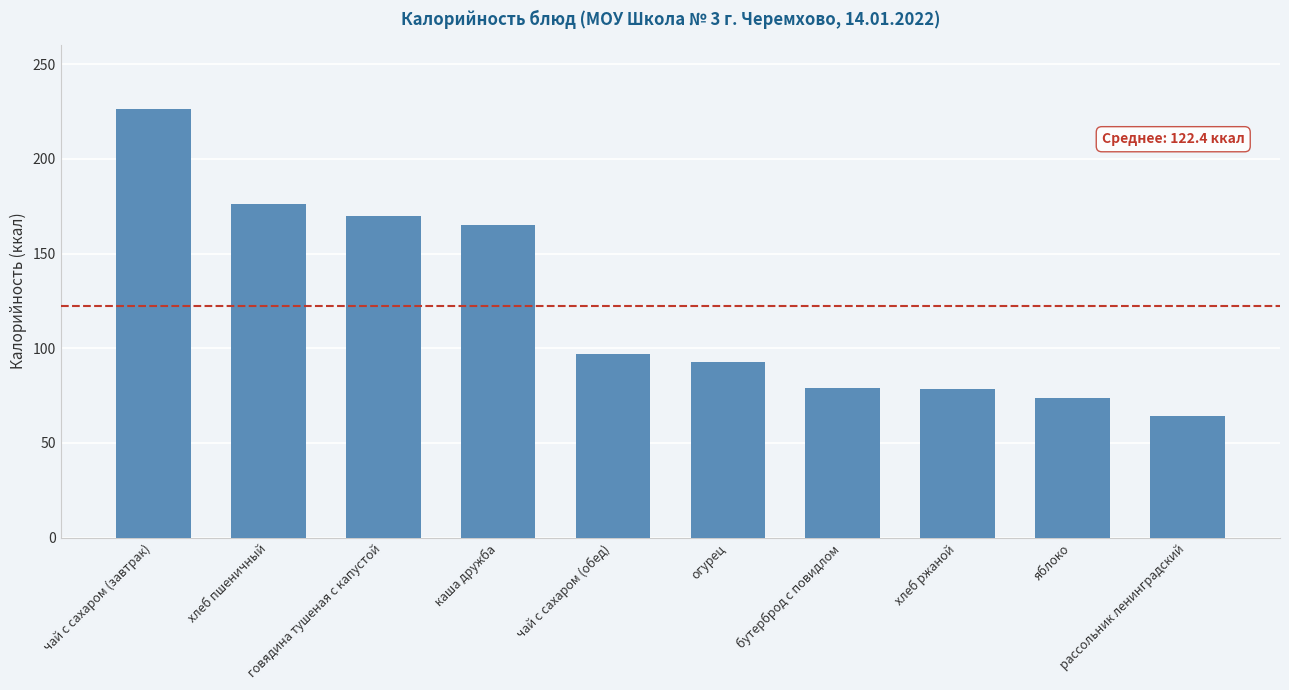

At which label is the value closest to 145?

каша дружба